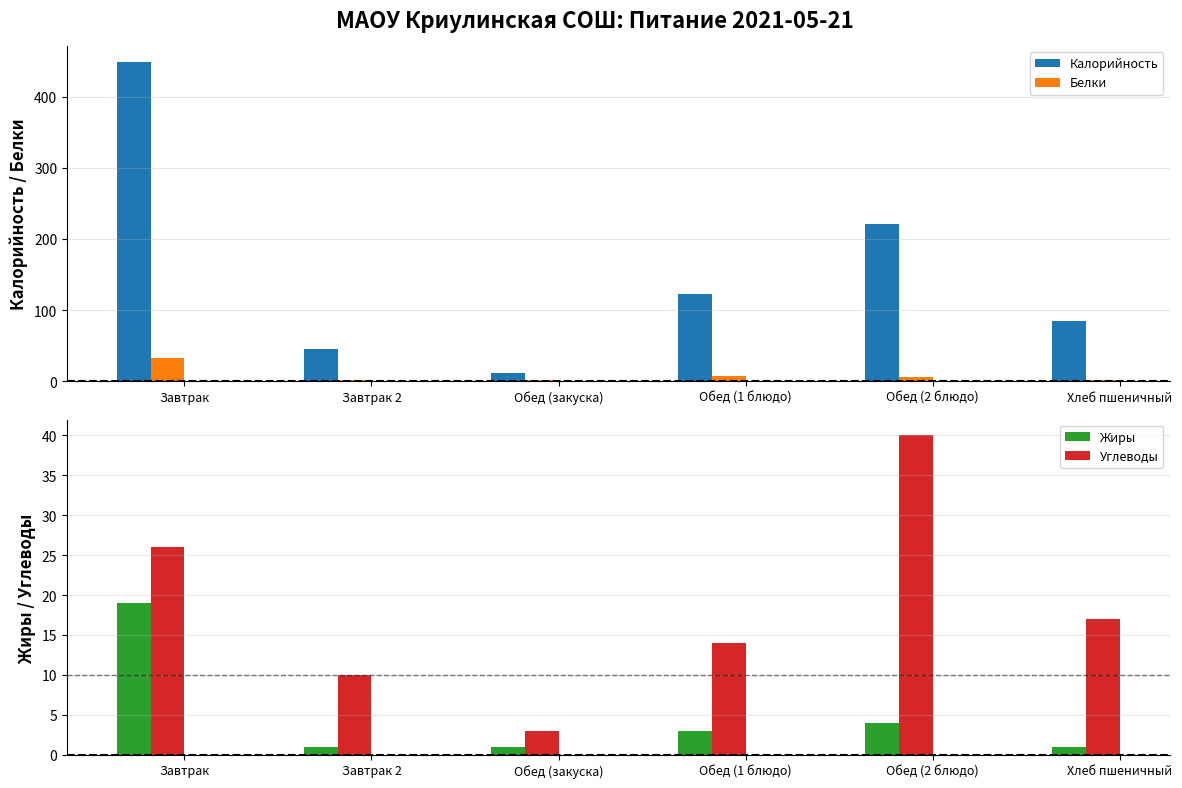

What position from the left is Завтрак?

1